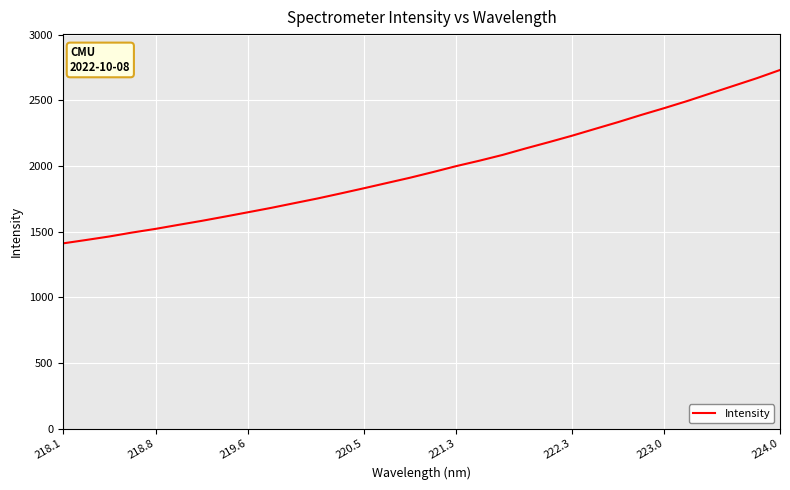

True or false: the data has more than 0 interior local peaks.

False